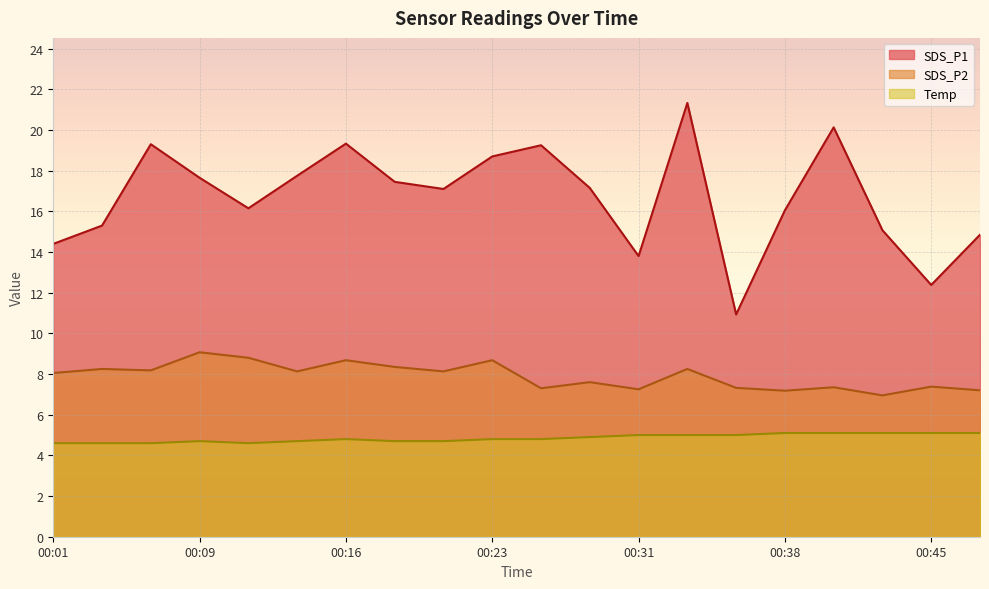

What value does the Temp series have at 00:14?

4.7